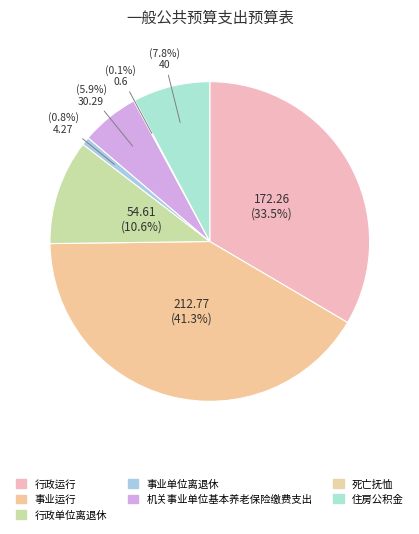

What is the largest slice in the pie chart?

事业运行